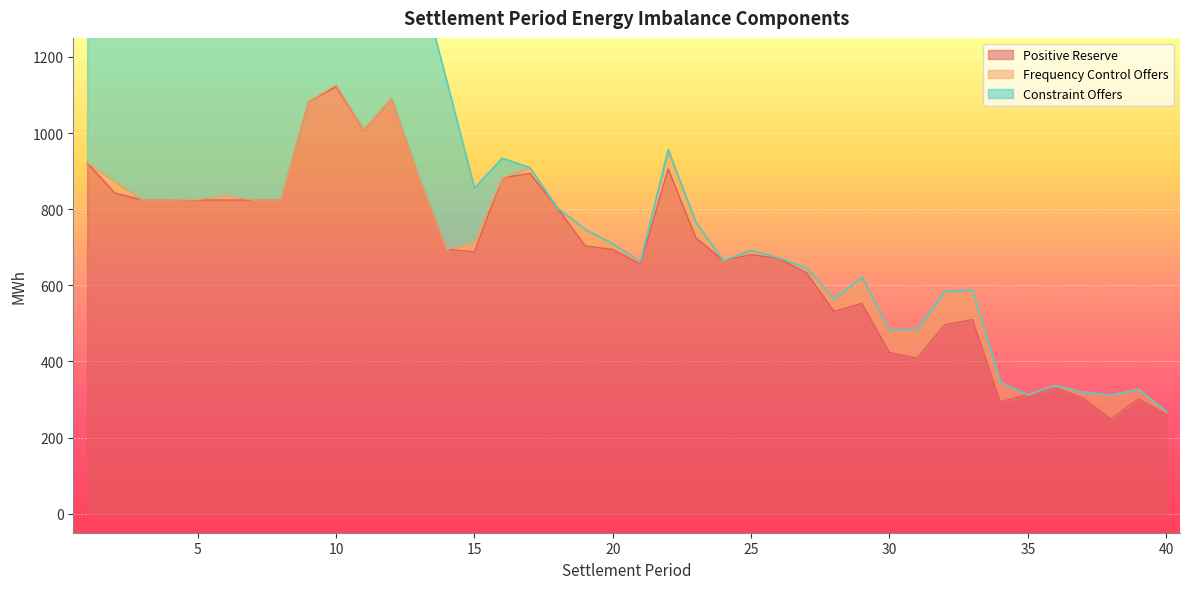

Which series has the widest spread of values?

Positive Reserve